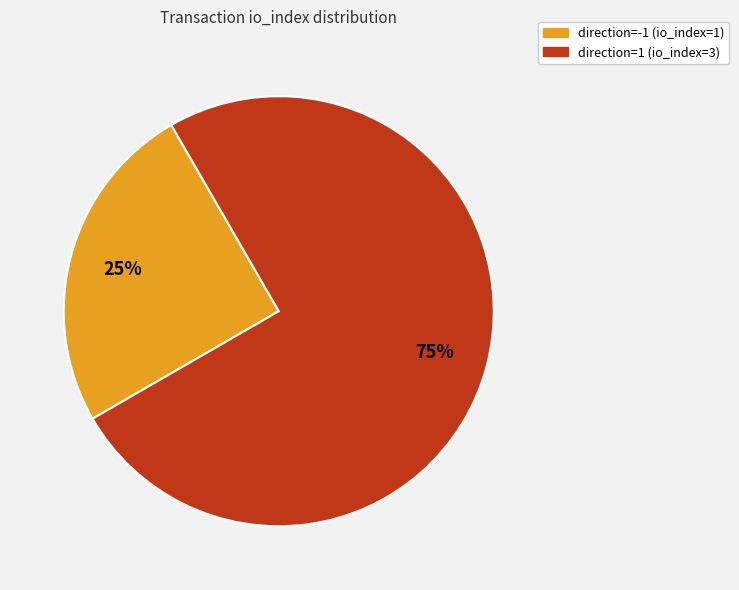

Do direction=1 (io_index=3) and direction=-1 (io_index=1) together represent more than half of the pie?

Yes